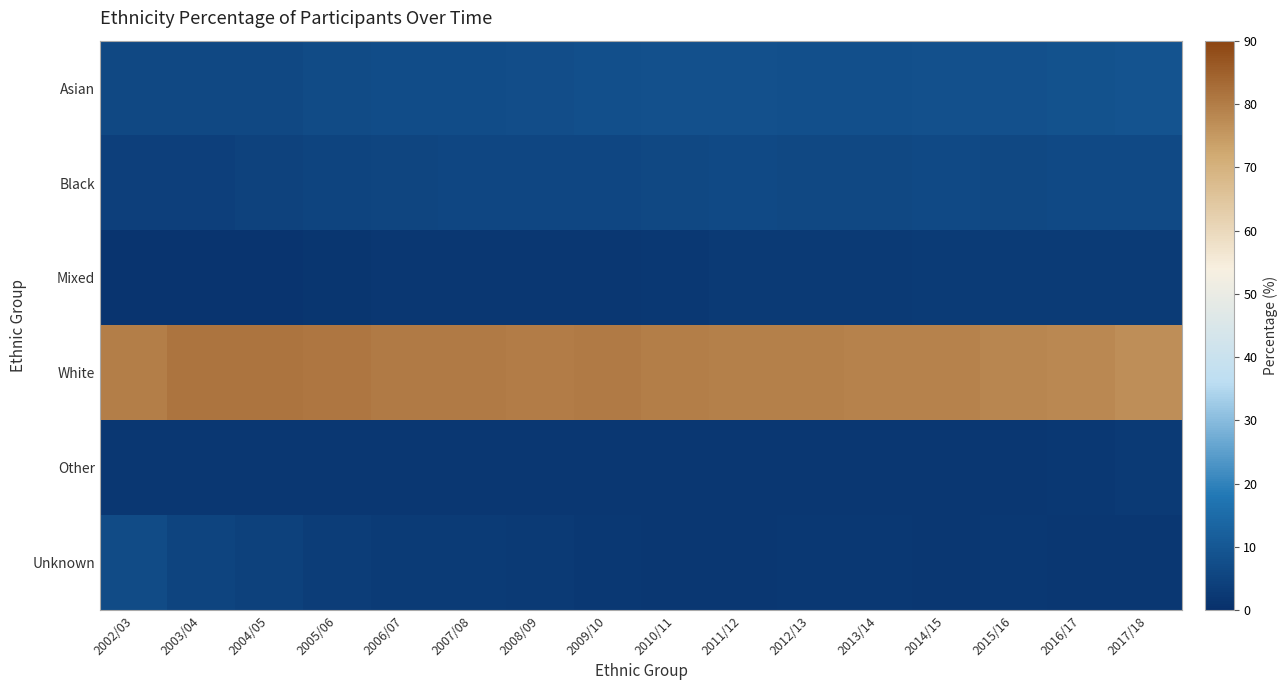

Reading left to right, extract all data points from this chart.

Asian: 2002/03=6.1	2003/04=6.0	2004/05=6.3	2005/06=6.8	2006/07=7.1	2007/08=7.3	2008/09=7.7	2009/10=7.8	2010/11=8.2	2011/12=8.2	2012/13=7.9	2013/14=7.8	2014/15=8.1	2015/16=8.3	2016/17=8.6	2017/18=9.0
Black: 2002/03=4.2	2003/04=4.2	2004/05=4.6	2005/06=5.1	2006/07=5.5	2007/08=5.7	2008/09=5.7	2009/10=5.7	2010/11=6.1	2011/12=6.4	2012/13=6.3	2013/14=6.2	2014/15=6.4	2015/16=6.3	2016/17=6.6	2017/18=6.6
Mixed: 2002/03=1.1	2003/04=1.2	2004/05=1.4	2005/06=1.6	2006/07=1.8	2007/08=1.9	2008/09=1.9	2009/10=2.1	2010/11=2.2	2011/12=2.5	2012/13=2.6	2013/14=2.7	2014/15=2.9	2015/16=2.9	2016/17=3.0	2017/18=3.1
White: 2002/03=79.8	2003/04=81.5	2004/05=81.4	2005/06=81.1	2006/07=80.5	2007/08=80.2	2008/09=80.1	2009/10=80.2	2010/11=79.6	2011/12=79.3	2012/13=79.2	2013/14=79.1	2014/15=78.9	2015/16=78.2	2016/17=77.7	2017/18=76.8
Other: 2002/03=1.9	2003/04=1.8	2004/05=1.9	2005/06=2.0	2006/07=2.0	2007/08=1.9	2008/09=1.9	2009/10=1.9	2010/11=1.9	2011/12=1.9	2012/13=1.9	2013/14=1.9	2014/15=2.0	2015/16=2.1	2016/17=2.3	2017/18=2.5
Unknown: 2002/03=6.8	2003/04=5.2	2004/05=4.3	2005/06=3.5	2006/07=3.1	2007/08=3.1	2008/09=2.7	2009/10=2.3	2010/11=2.0	2011/12=1.8	2012/13=2.2	2013/14=2.2	2014/15=1.8	2015/16=2.2	2016/17=1.8	2017/18=1.9